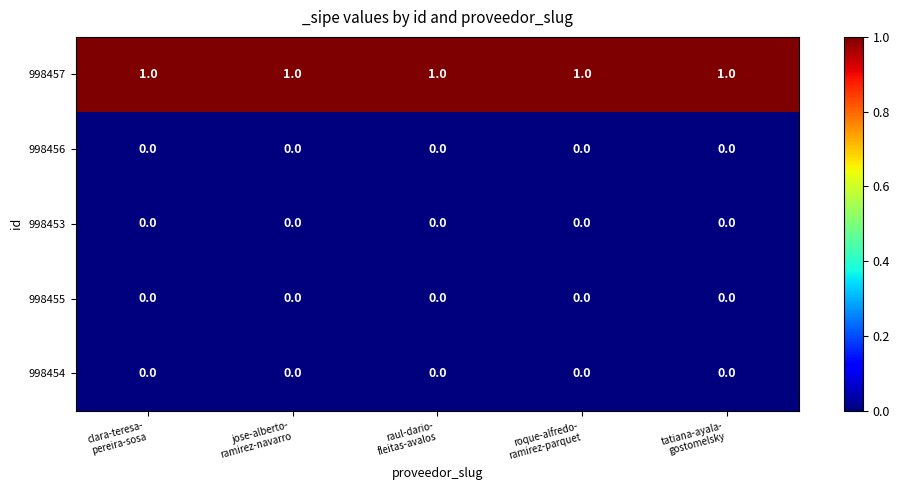

Which series has the largest total across all categories?

998457